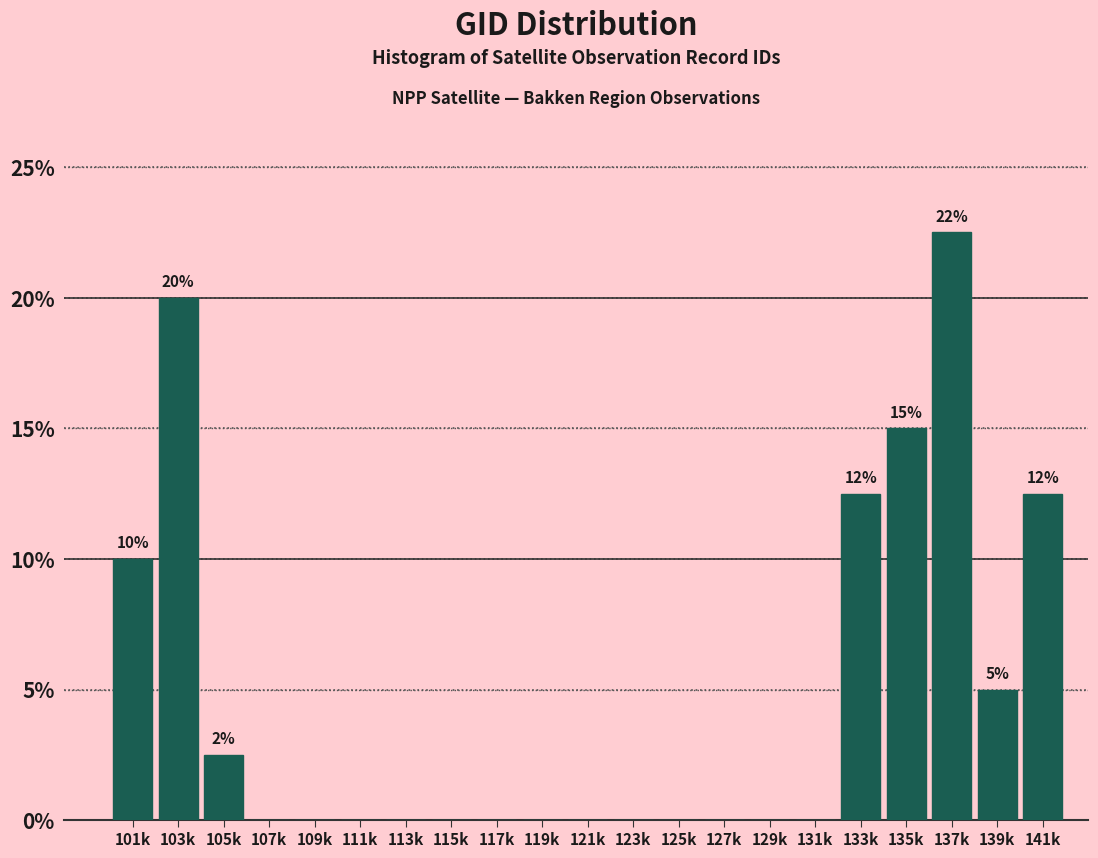

Reading left to right, what are all the values shown in this chart?

101k=10.0	103k=20.0	105k=2.5	107k=0.0	109k=0.0	111k=0.0	113k=0.0	115k=0.0	117k=0.0	119k=0.0	121k=0.0	123k=0.0	125k=0.0	127k=0.0	129k=0.0	131k=0.0	133k=12.5	135k=15.0	137k=22.5	139k=5.0	141k=12.5